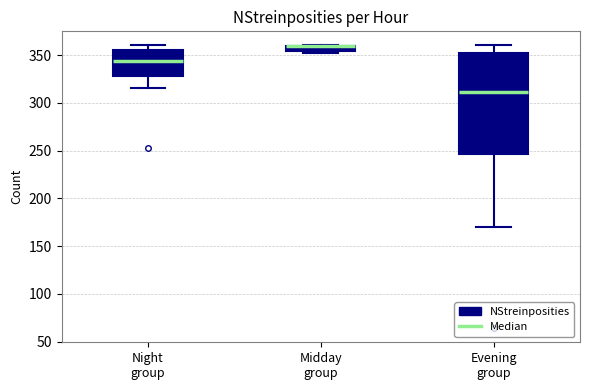

Comparing the boxes themselves (not the whiskers), which one is the tallest?

Evening group